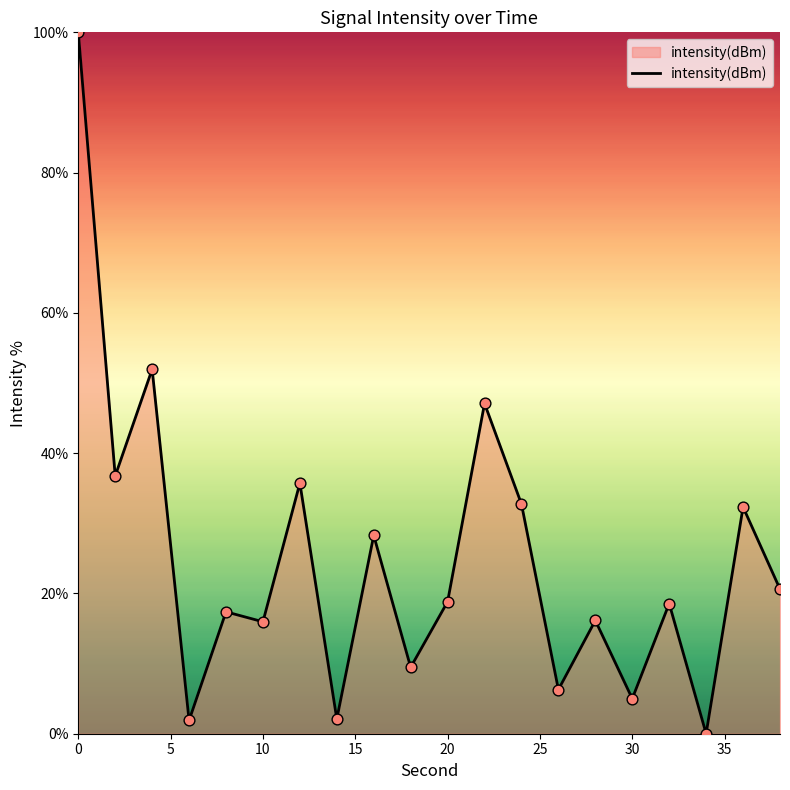

What is the difference between the maximum and minimum values?

100.0